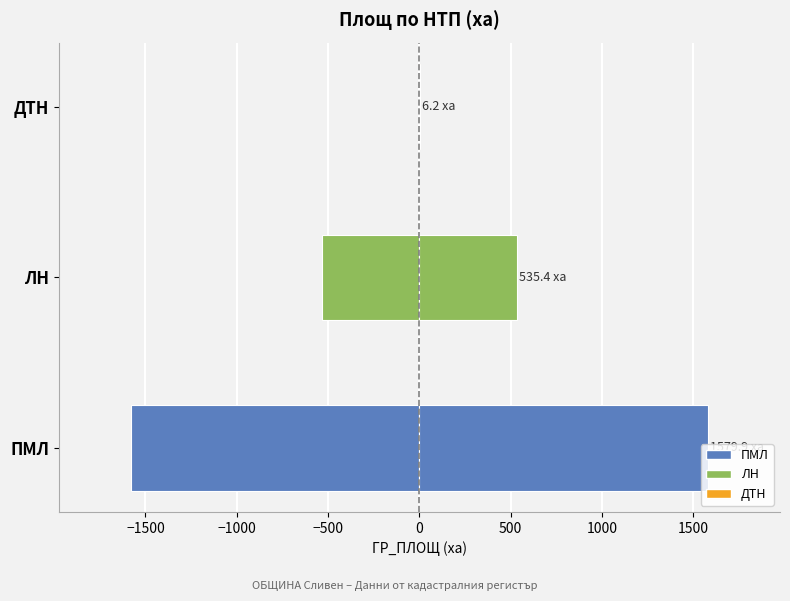

What is the value of the ГР_ПЛОЩ (дясно) bar at the 1st from the left?

1579.9